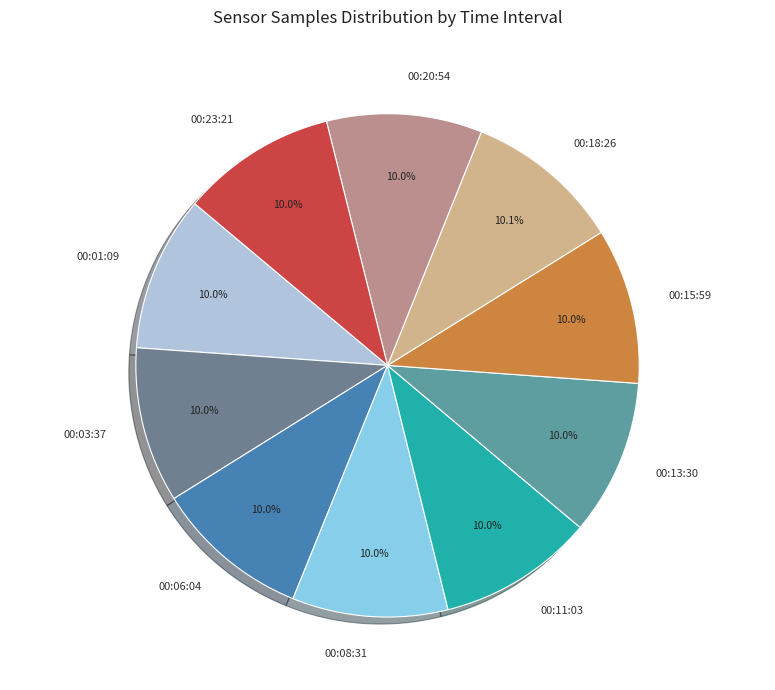

Approximately how many times larger is the value at 00:08:31 compared to 00:13:30?

1.0